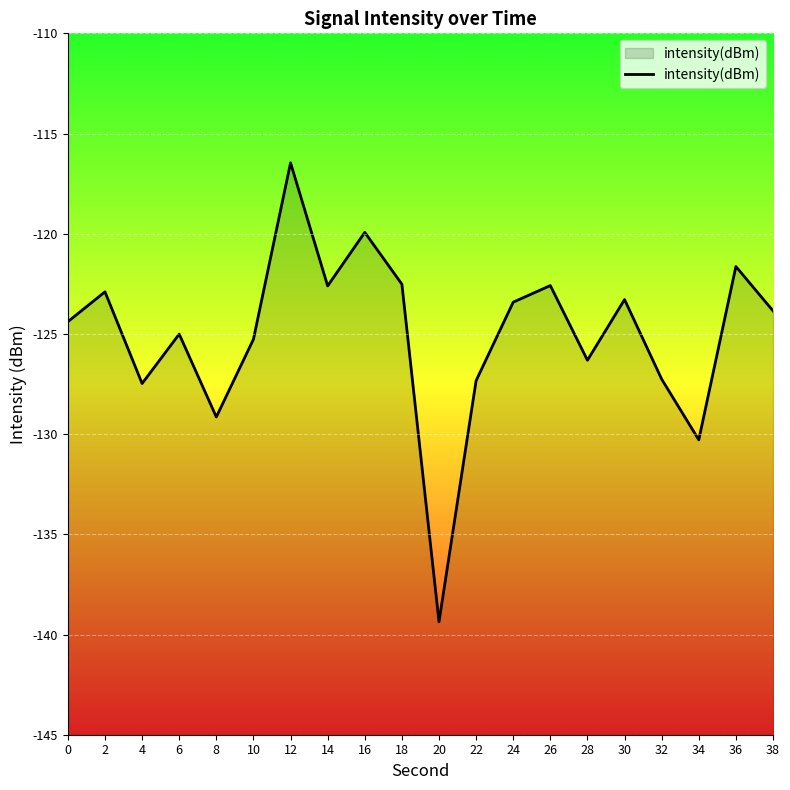

At which label is the value closest to -127?

32